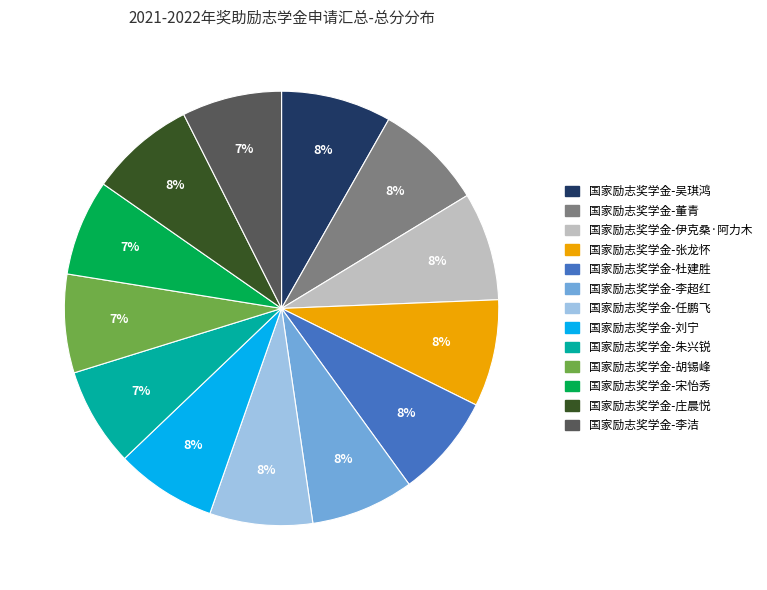

Do 国家励志奖学金-宋怡秀 and 国家励志奖学金-吴琪鸿 together represent more than half of the pie?

No